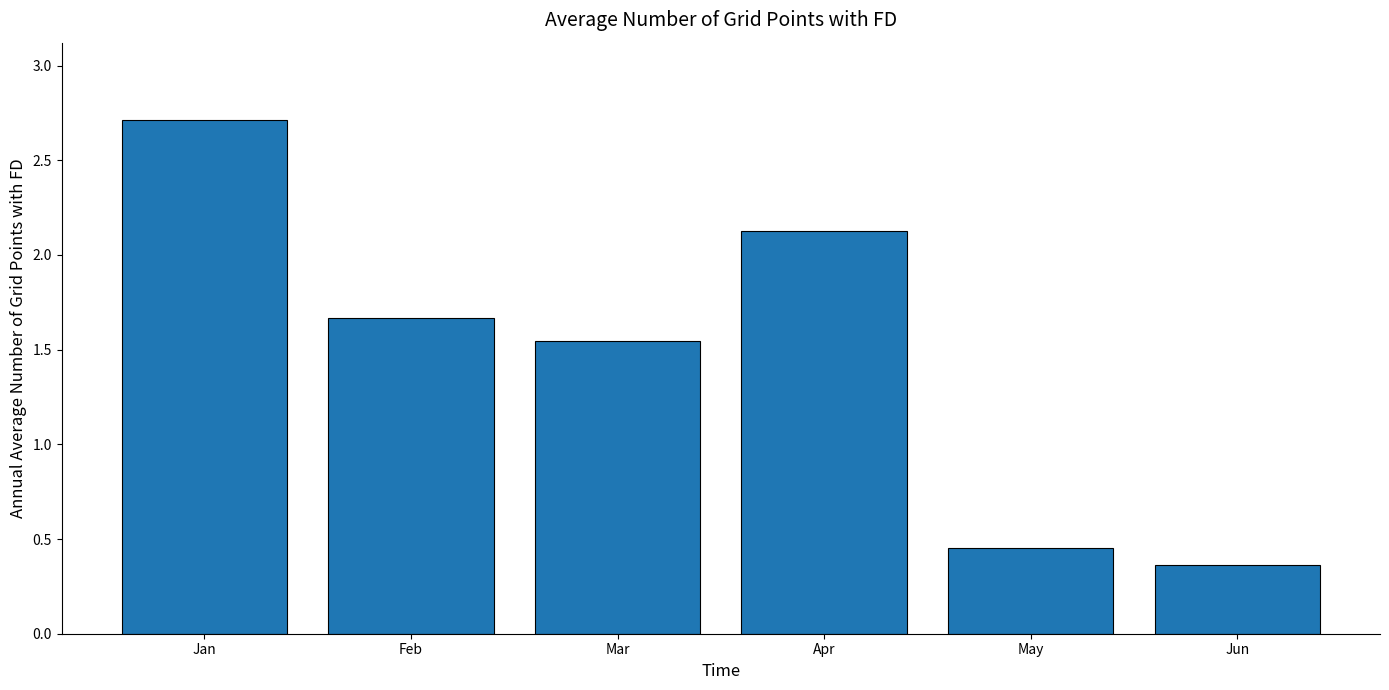

What is the sum of the values at Jun and Apr?

2.5